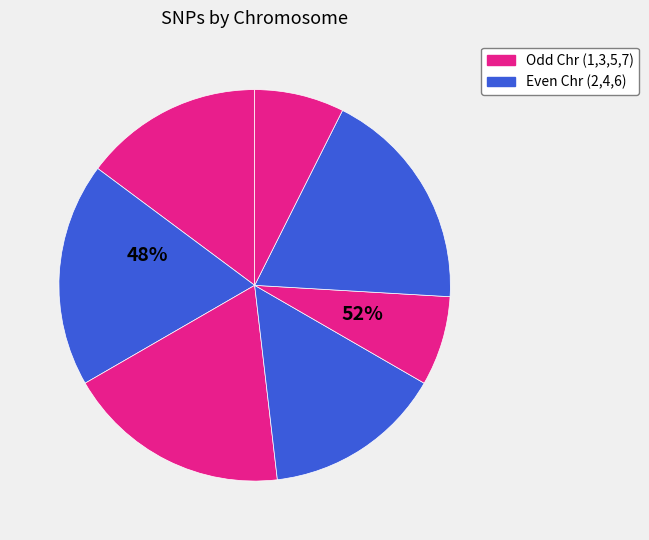

The Chr 6 slice represents 29% of the pie. True or false?

False